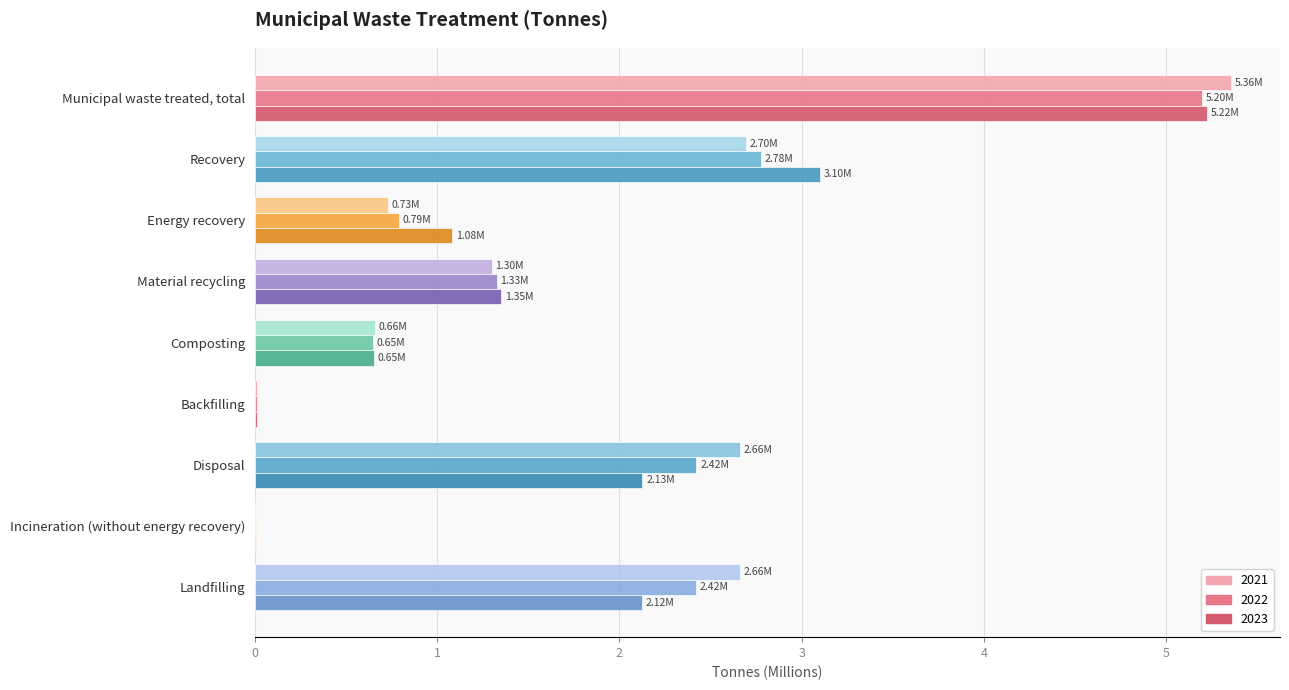

Between Municipal waste treated, total and Composting, which series saw the biggest shift?

2021